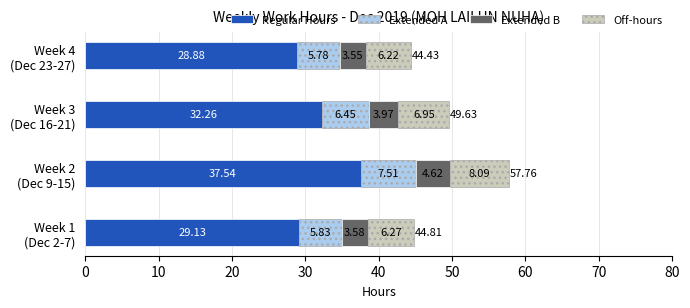

What is the sum of all Regular Hours values?

127.8